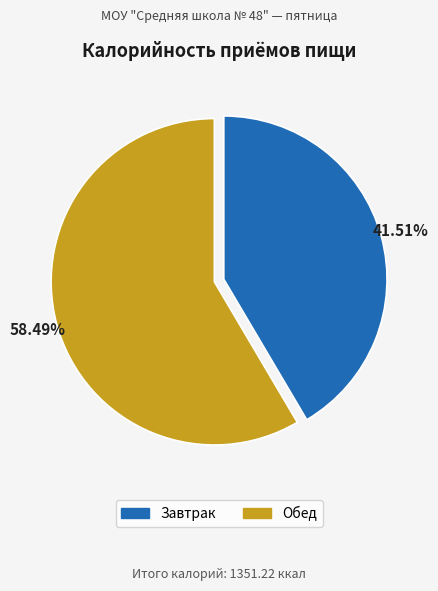

The Обед slice represents 58% of the pie. True or false?

True